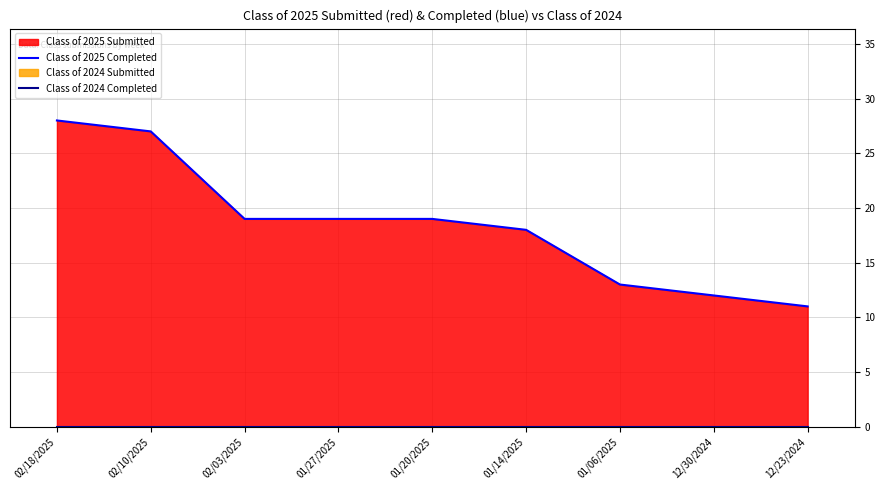

True or false: Class of 2025 Completed and Class of 2024 Completed intersect in this chart.

False